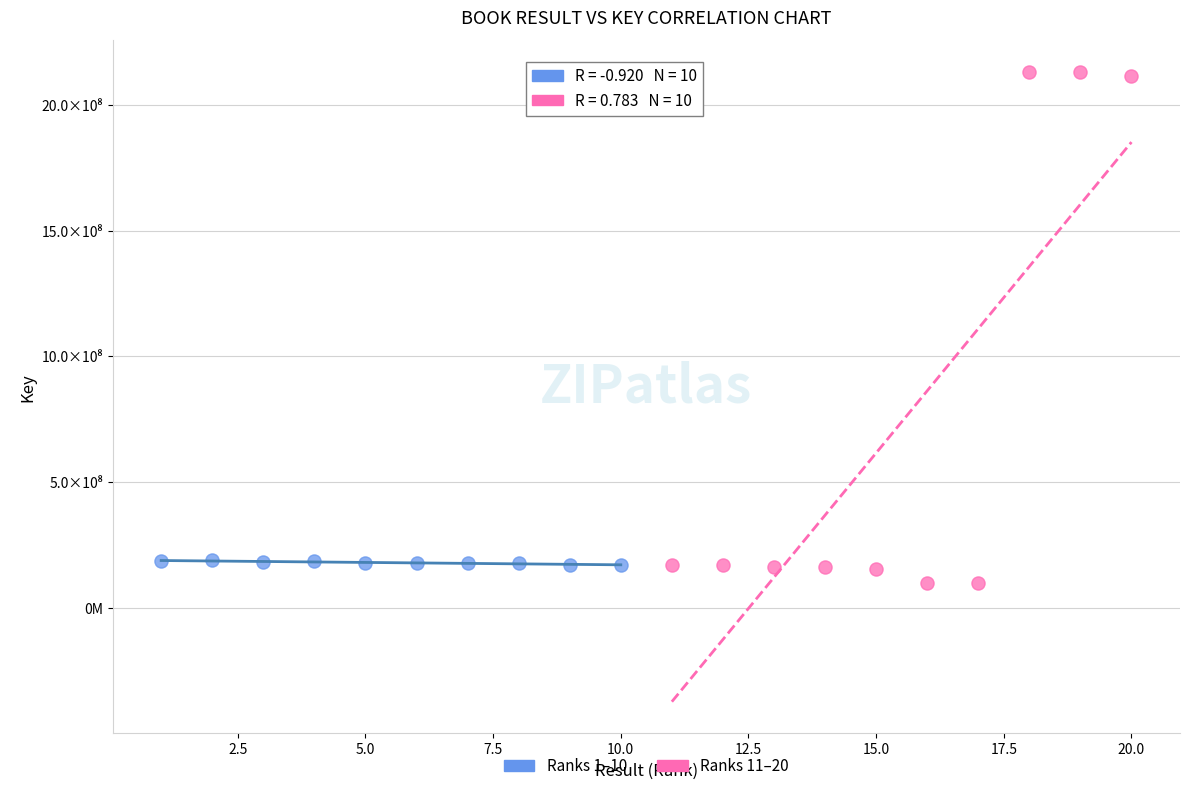

Which series reaches the minimum Y coordinate?

Ranks 11–20